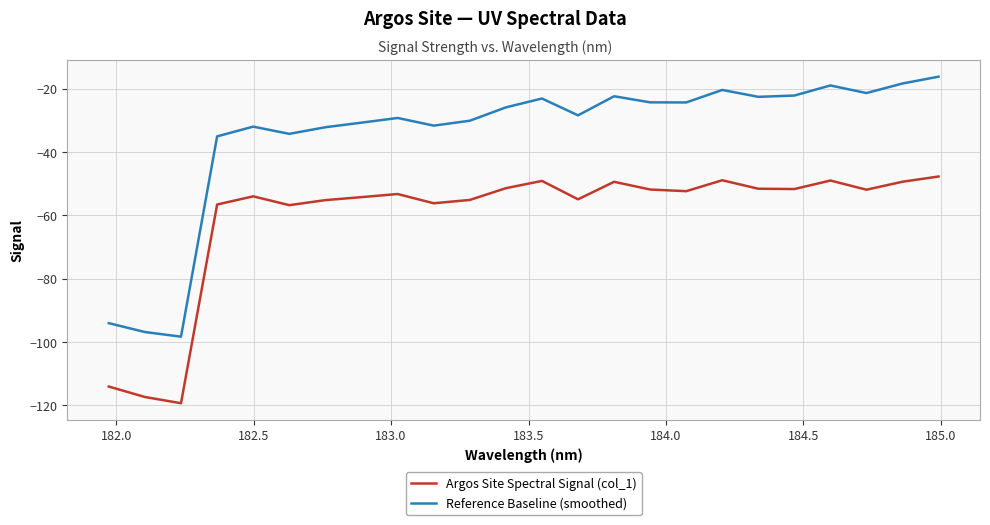

True or false: Reference Baseline (smoothed) and Argos Site Spectral Signal (col_1) intersect in this chart.

False